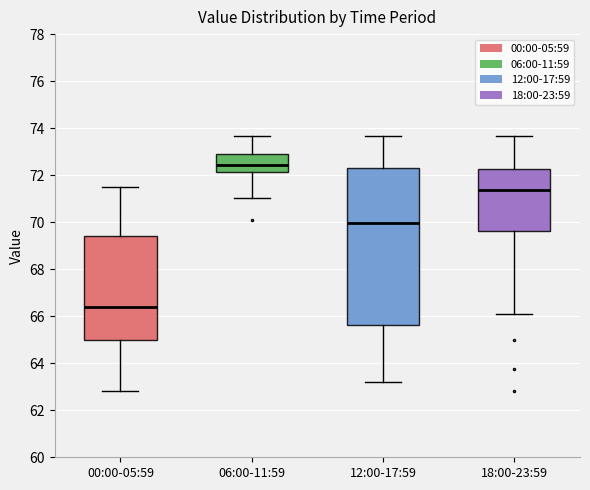

Reading left to right, read every box against the y-axis: the position of its median line, the range the box covers, and the ends of its whiskers. The values are not printed on the chart, so give them approximately, as read against the axis.

00:00-05:59: median 66.4, box 65.0 to 69.4, whiskers 62.8 to 71.6
06:00-11:59: median 72.4, box 72.2 to 73.0, whiskers 71.0 to 73.6
12:00-17:59: median 70.0, box 65.6 to 72.2, whiskers 63.2 to 73.6
18:00-23:59: median 71.4, box 69.6 to 72.2, whiskers 66.2 to 73.6